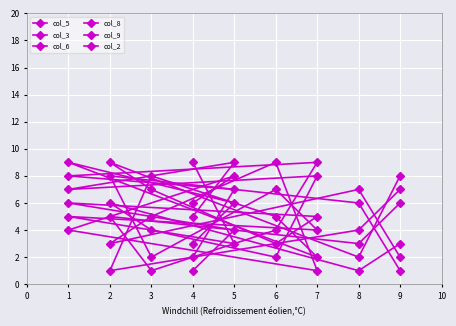

Read the col_8 value at 7.

4